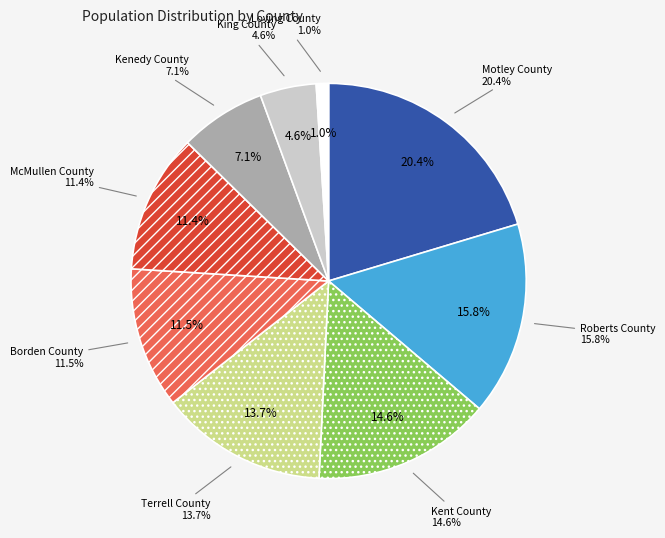

Rank the categories by value from highest to lowest.

Motley County, Roberts County, Kent County, Terrell County, Borden County, McMullen County, Kenedy County, King County, Loving County